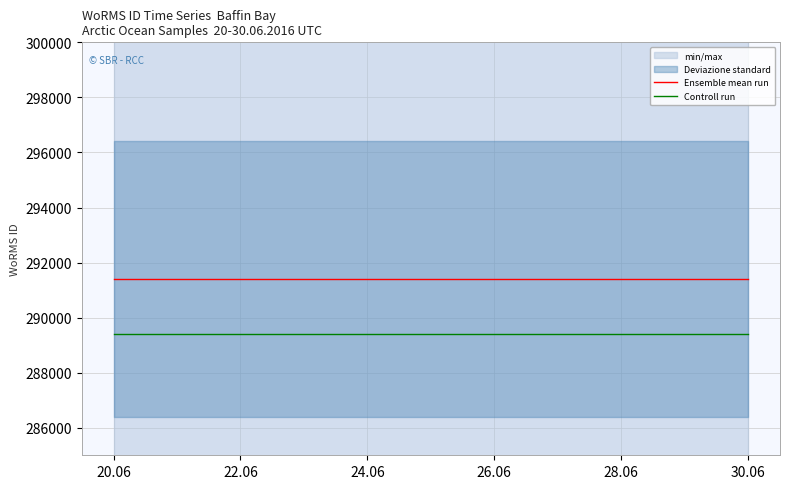

Which series has the largest total across all categories?

Ensemble mean run